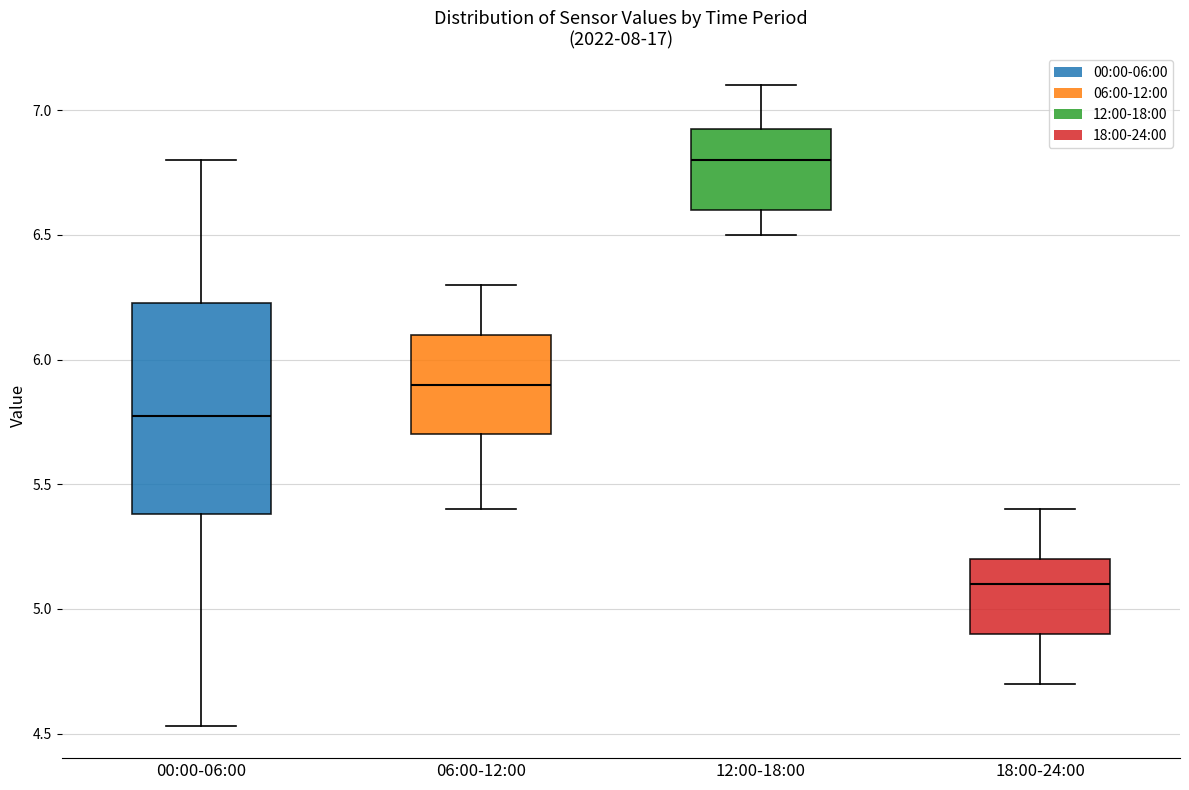

Which box's median line is the highest?

12:00-18:00